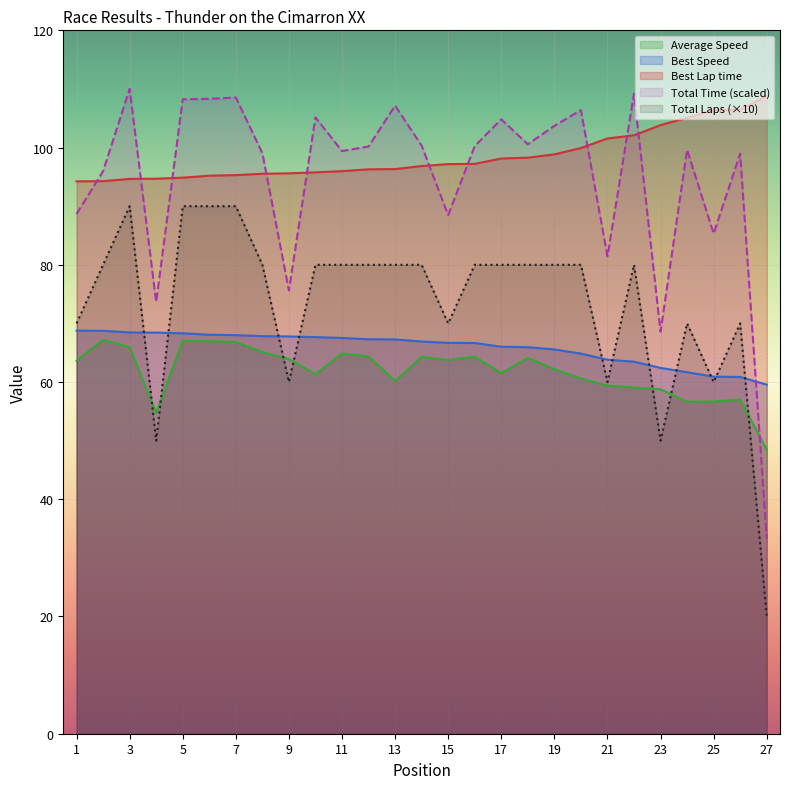

What is the greatest value displayed?

110.0